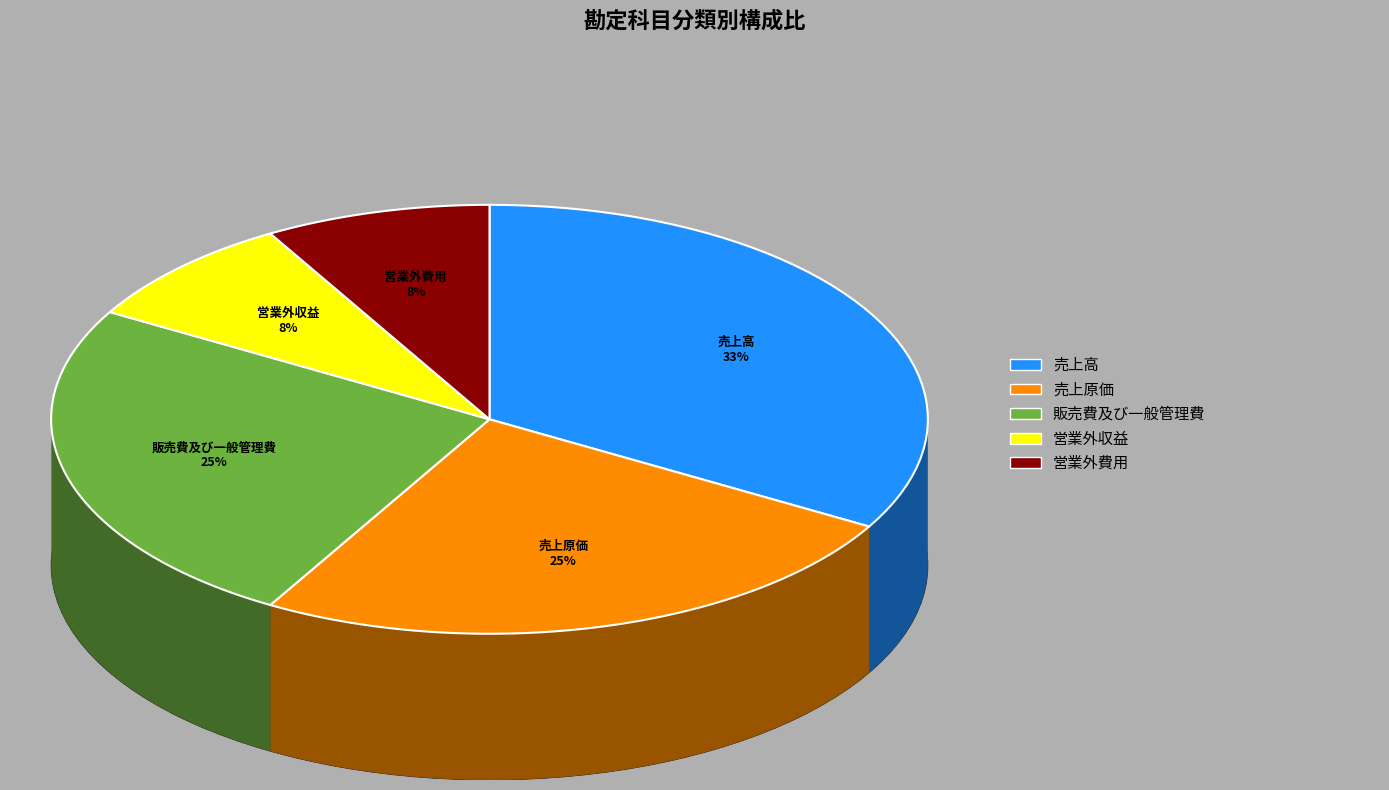

To the nearest percent, what is the difference between the 売上高 and 営業外収益 slice percentages?

25%